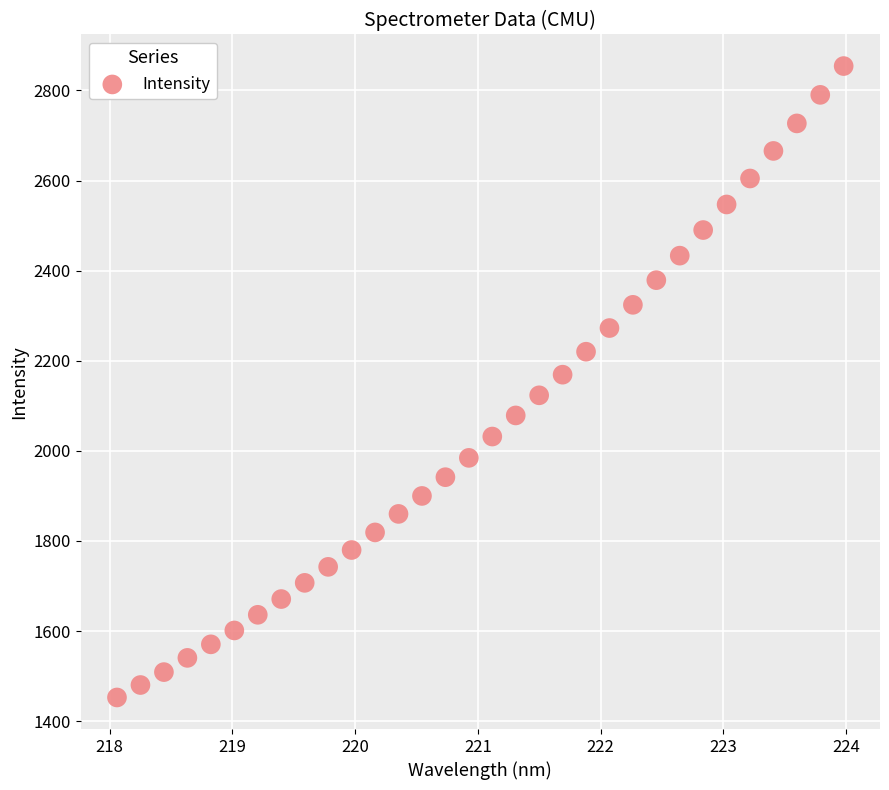

What is the range of X values (max minus min)?

5.9